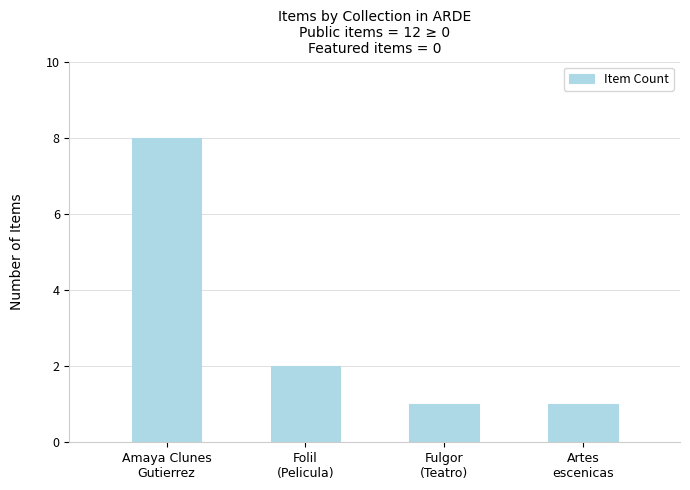

Reading left to right, extract all data points from this chart.

8	2	1	1